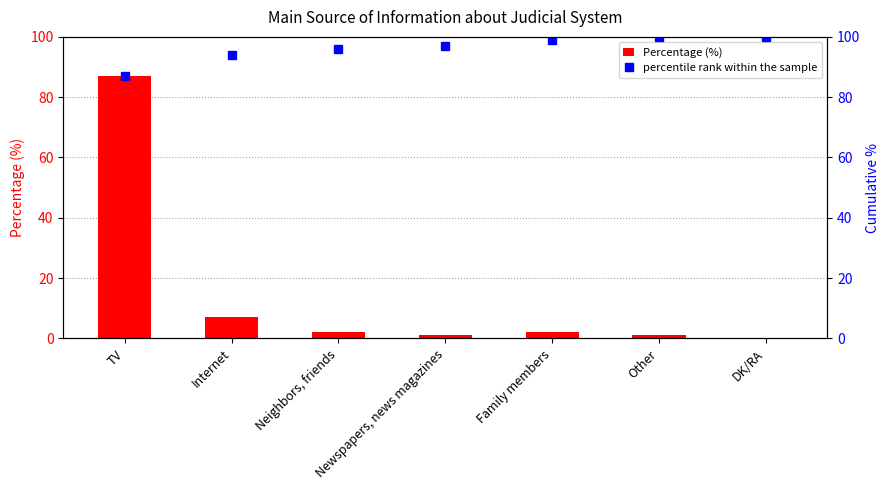

The Percentage (%) series shows 87 at TV. True or false?

True